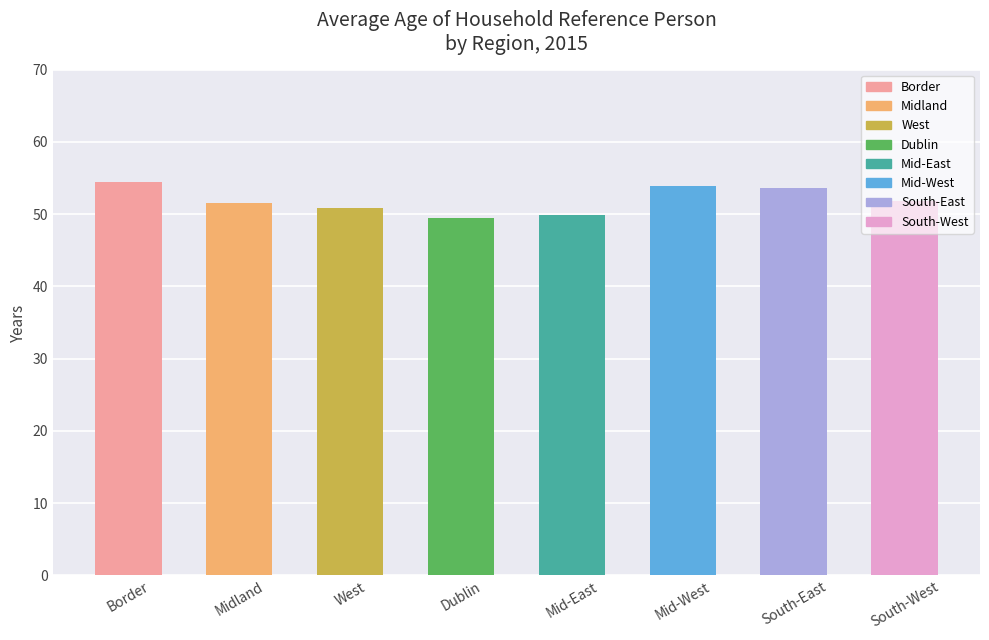

Count the number of categories in the chart.

8